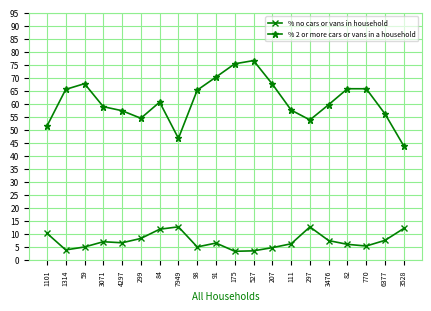

Rank the series by their average value, from highest to lowest.

% 2 or more cars or vans in a household, % no cars or vans in household